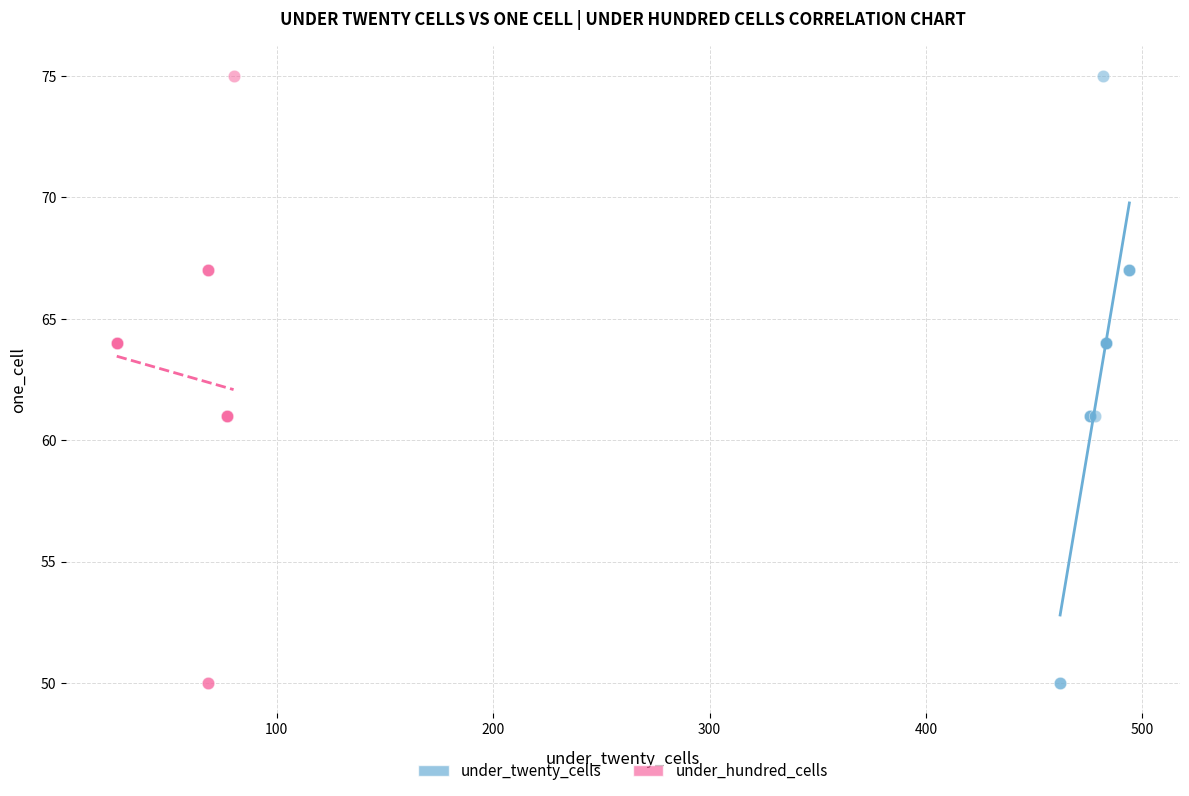

What are all the series names shown in the legend?

under_twenty_cells, under_hundred_cells